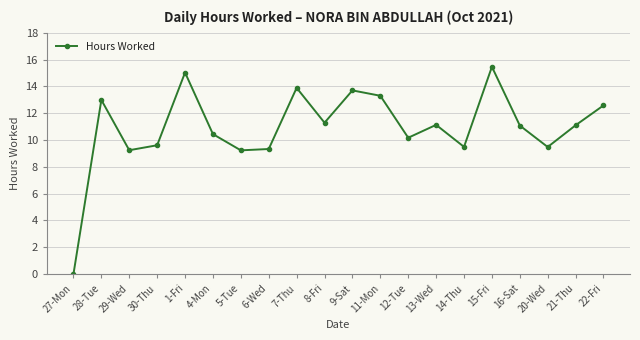

How many interior local valleys (lower than both neighbors) does the data have?

6